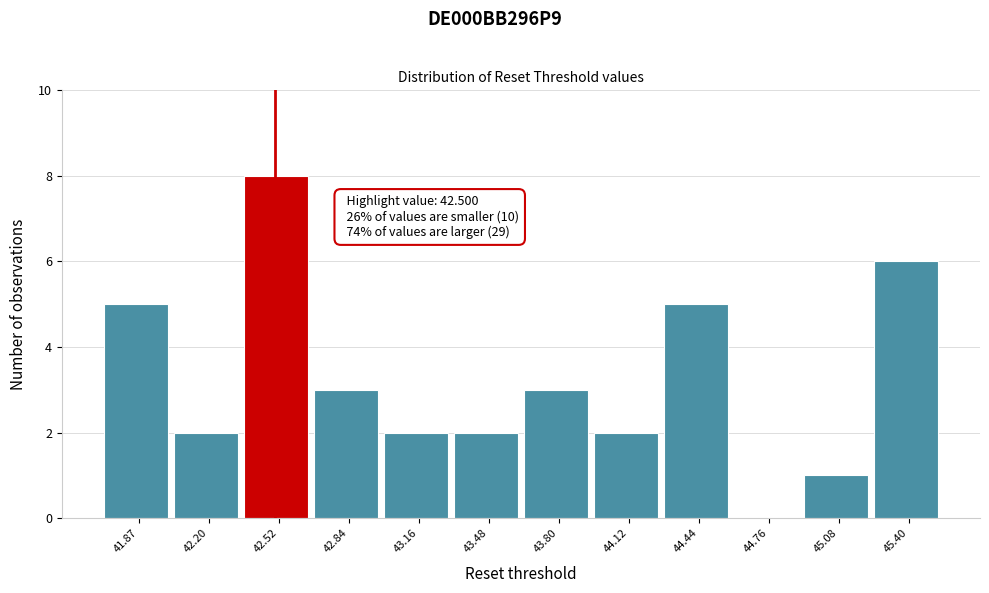

Which range on the x-axis has the tallest bar?

42.35 to 42.70